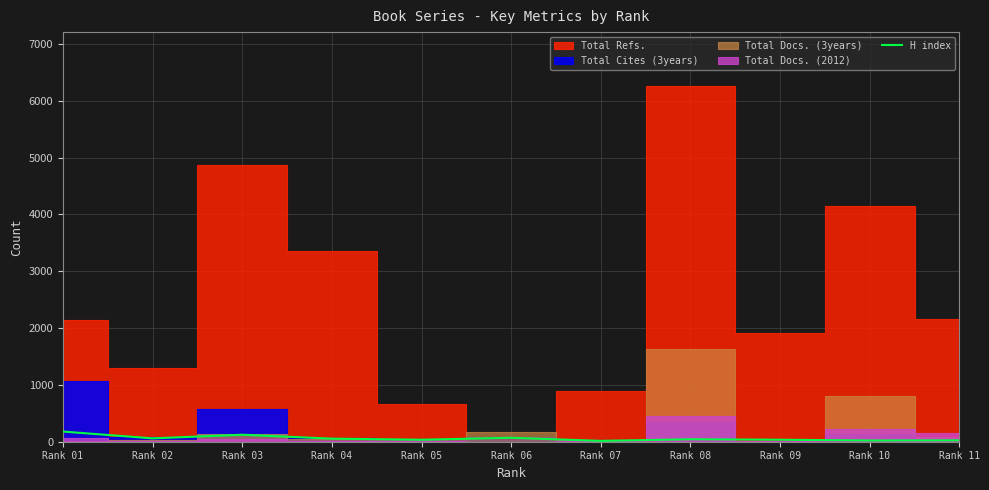

Does the chart have visible grid lines?

Yes